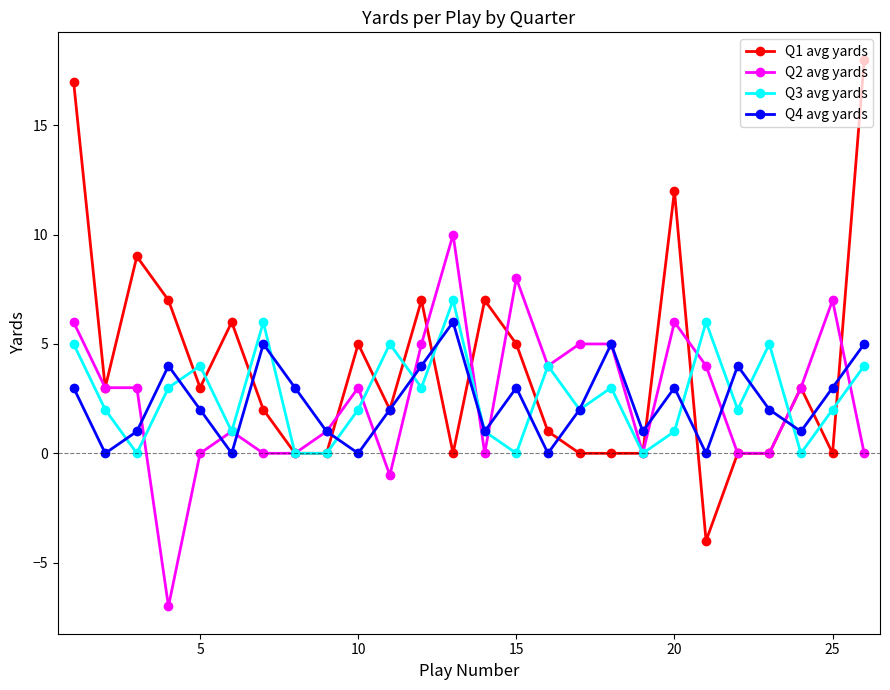

Which series has the largest total across all categories?

Q1 avg yards